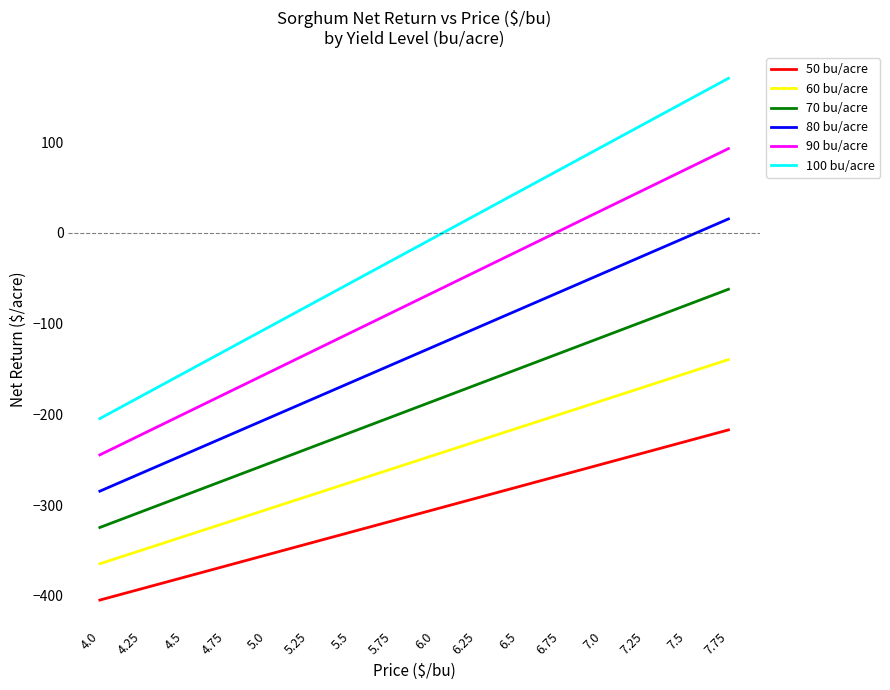

Which series has the largest total across all categories?

100 bu/acre